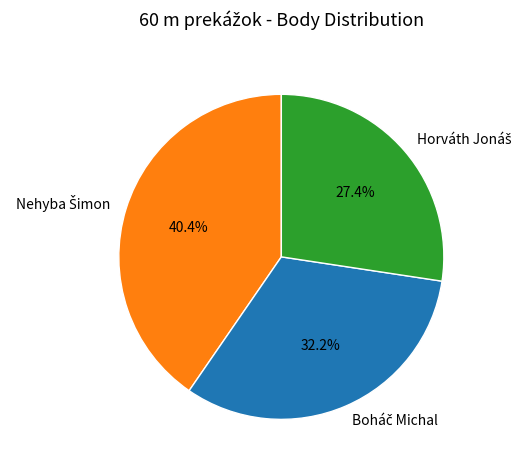

Is there a majority slice in this chart?

No